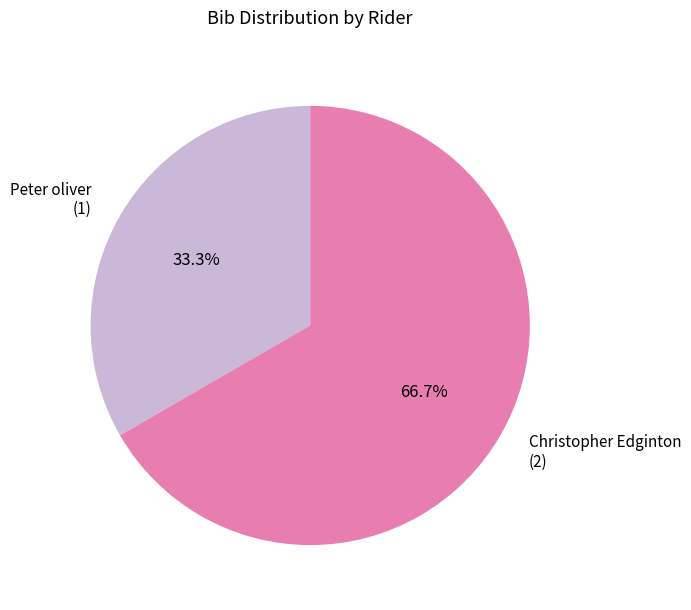

To the nearest percent, what portion does Peter oliver represent?

33%